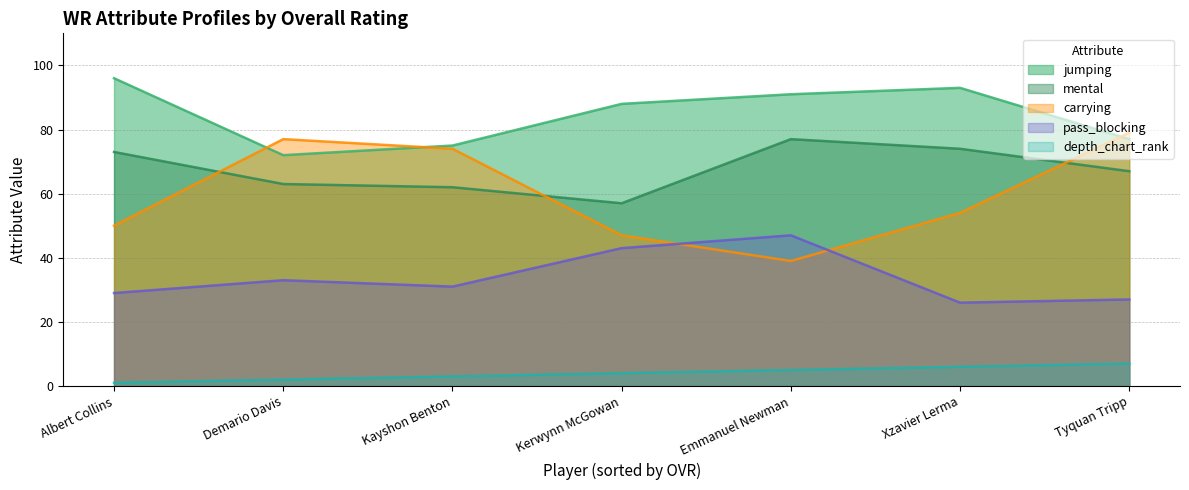

What is the sum of the depth_chart_rank values at Xzavier Lerma and Demario Davis?

8